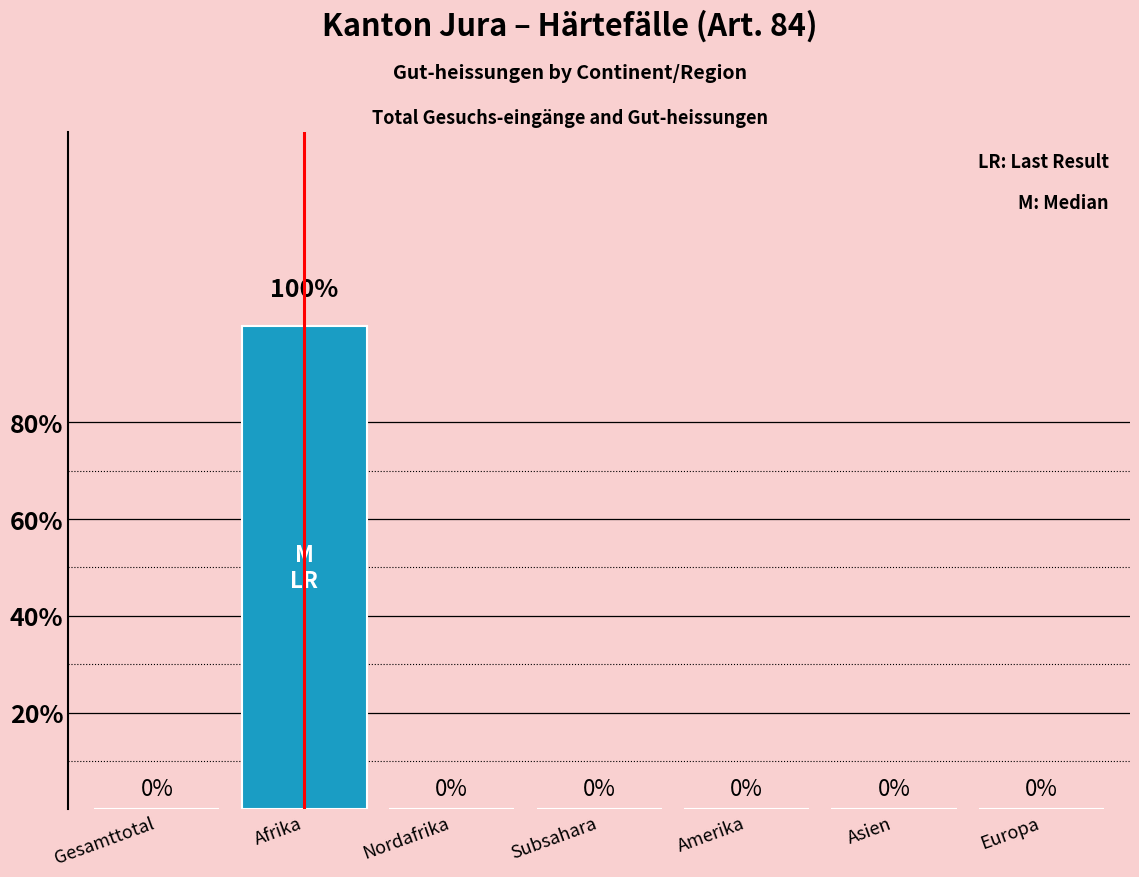

What is the sum of all values?

1